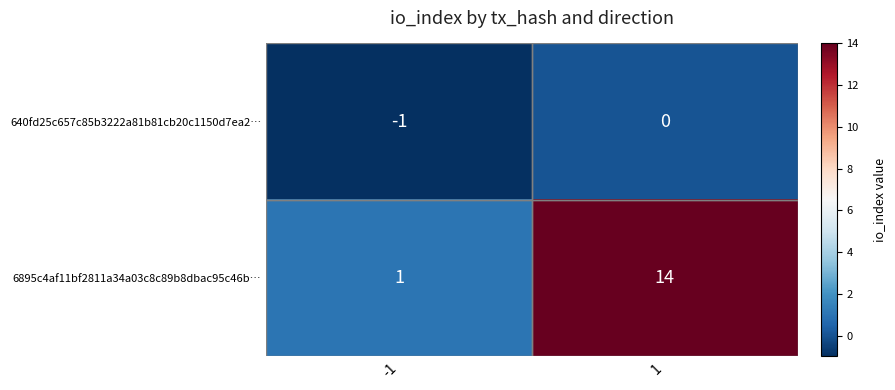

Which series has the largest total across all categories?

6895c4af11bf2811a34a03c8c89b8dbac95c46b…